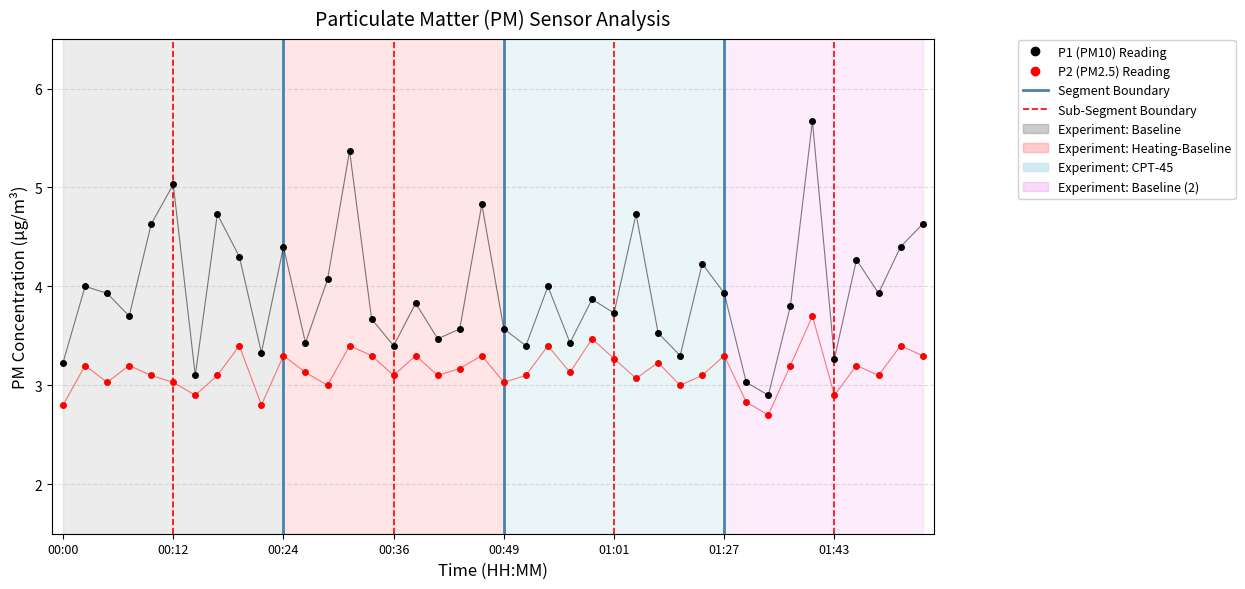

List the series in order of their overall mean, lowest first.

P2 (PM2.5) Reading, P1 (PM10) Reading